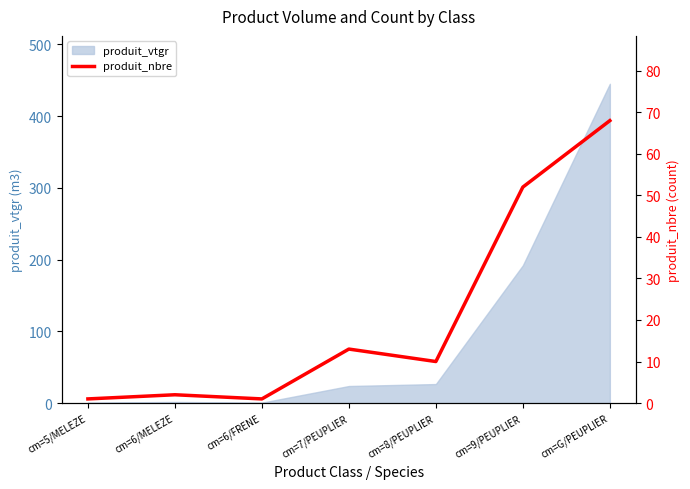

Where is produit_vtgr nearest to the value 222?

cm=9/PEUPLIER